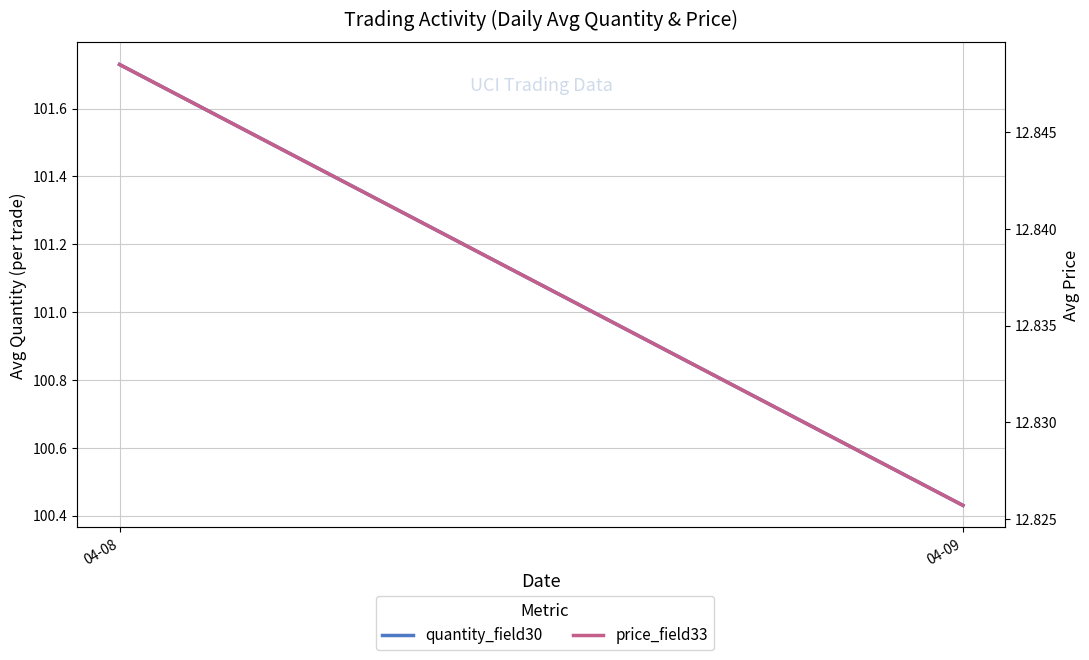

What is the total value across all series at 04-09?

113.3